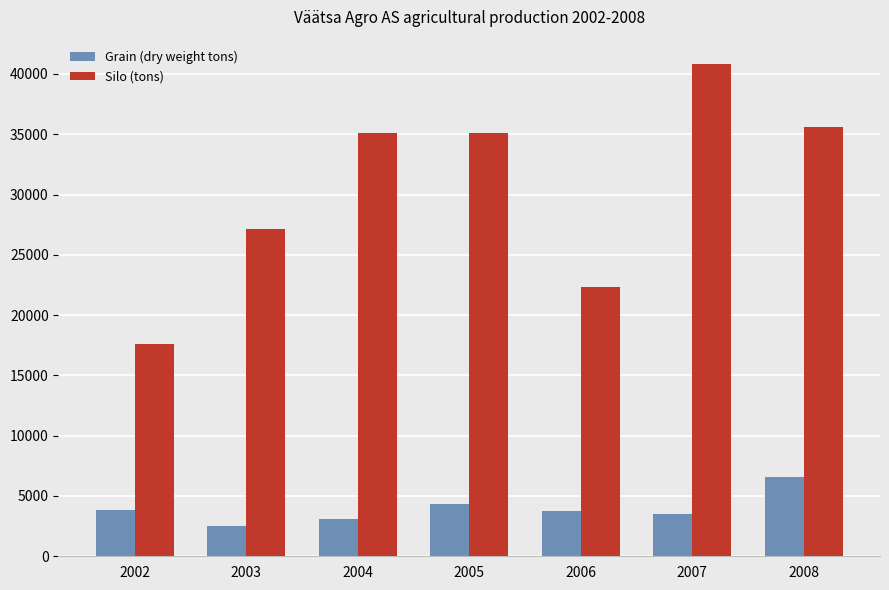

Is the value of Grain (dry weight tons) at 2006 greater than the value of Silo (tons) at 2007?

No